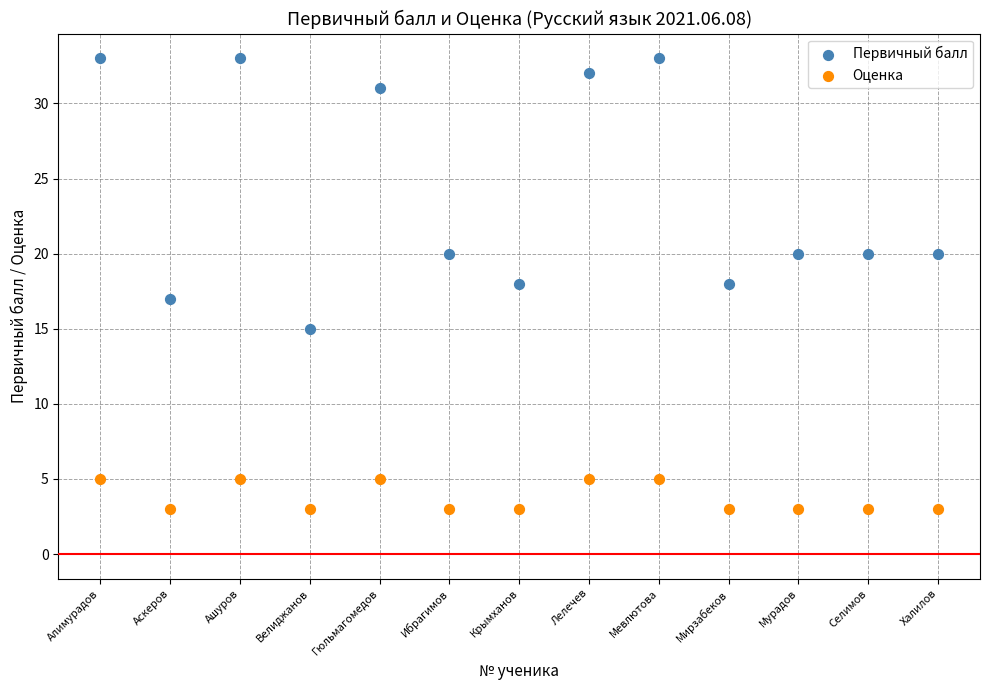

Which series contains the lowest Y value?

Оценка